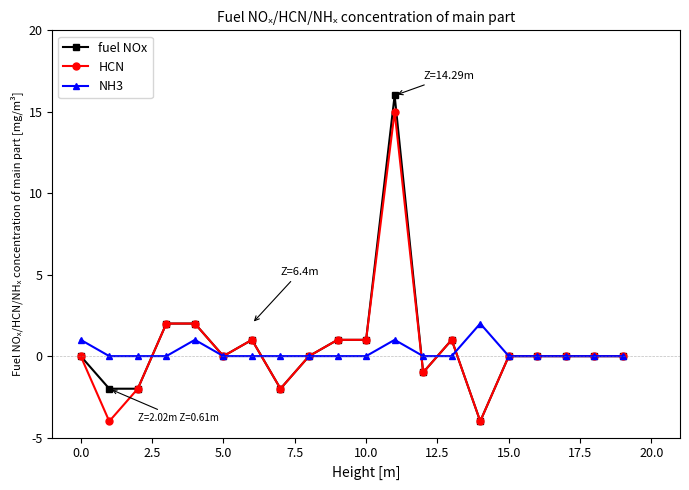

True or false: NH3 has more than 1 points higher than both neighbors.

True